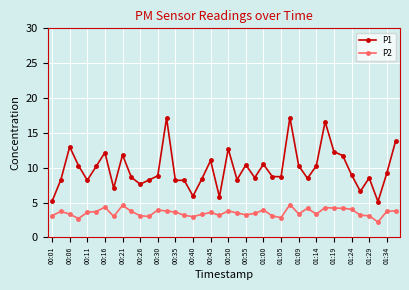

List the series in order of their peak value, lowest first.

P2, P1